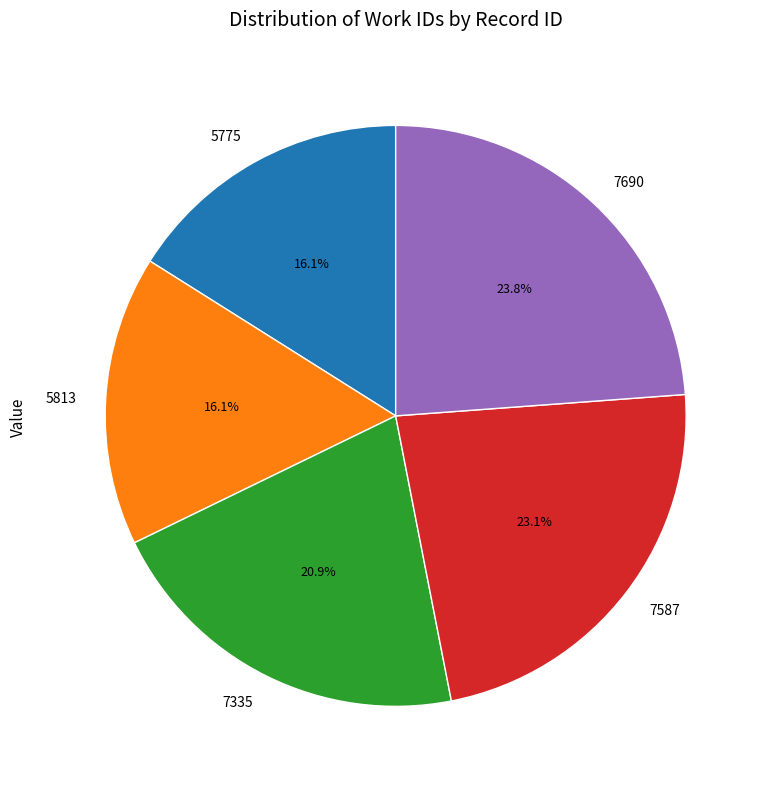

Which slice is the largest?

7690